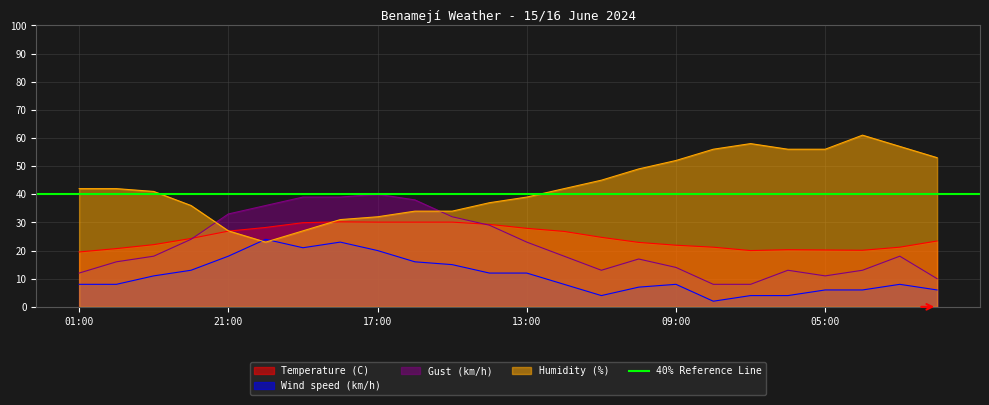

Is it true that Wind speed (km/h) equals 4.0 at 07:00?

True